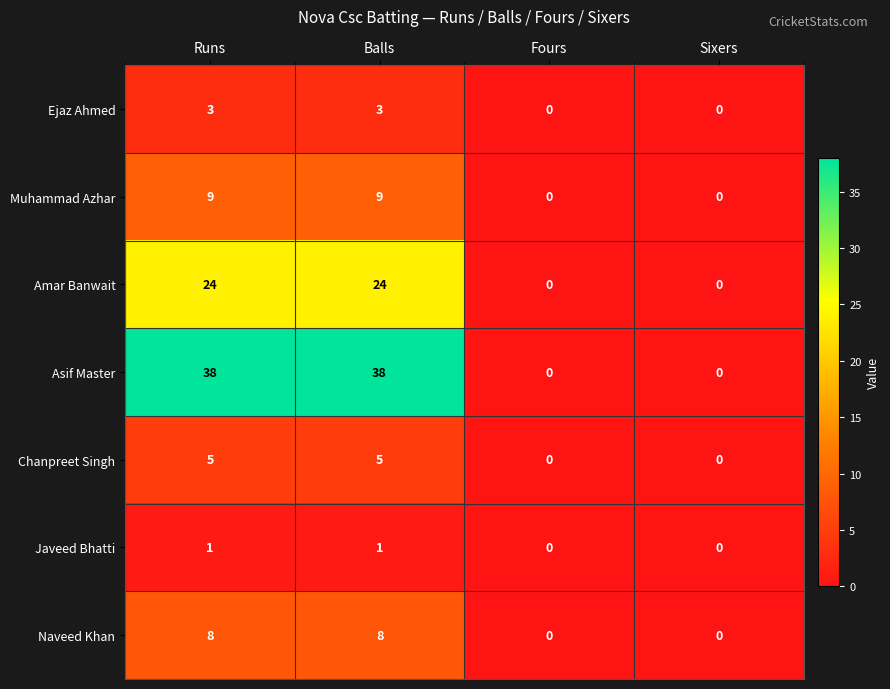

Count the Chanpreet Singh values in the range 0 to 5.

4